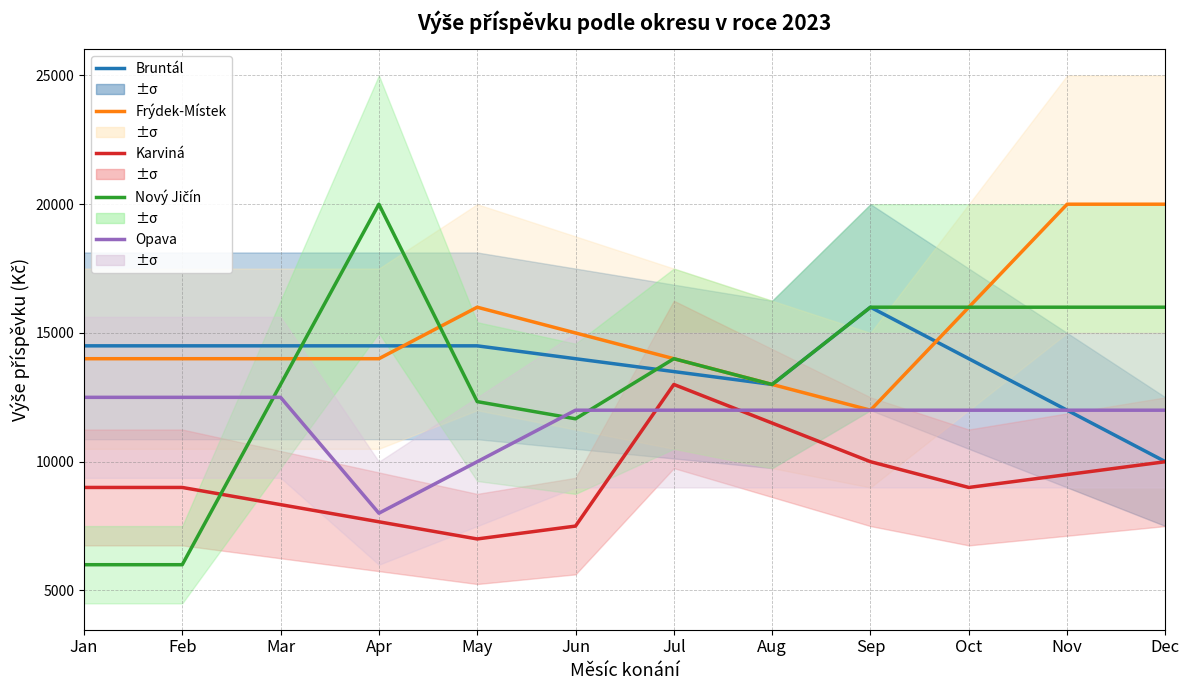

At which label is Frýdek-Místek closest to 16000?

May